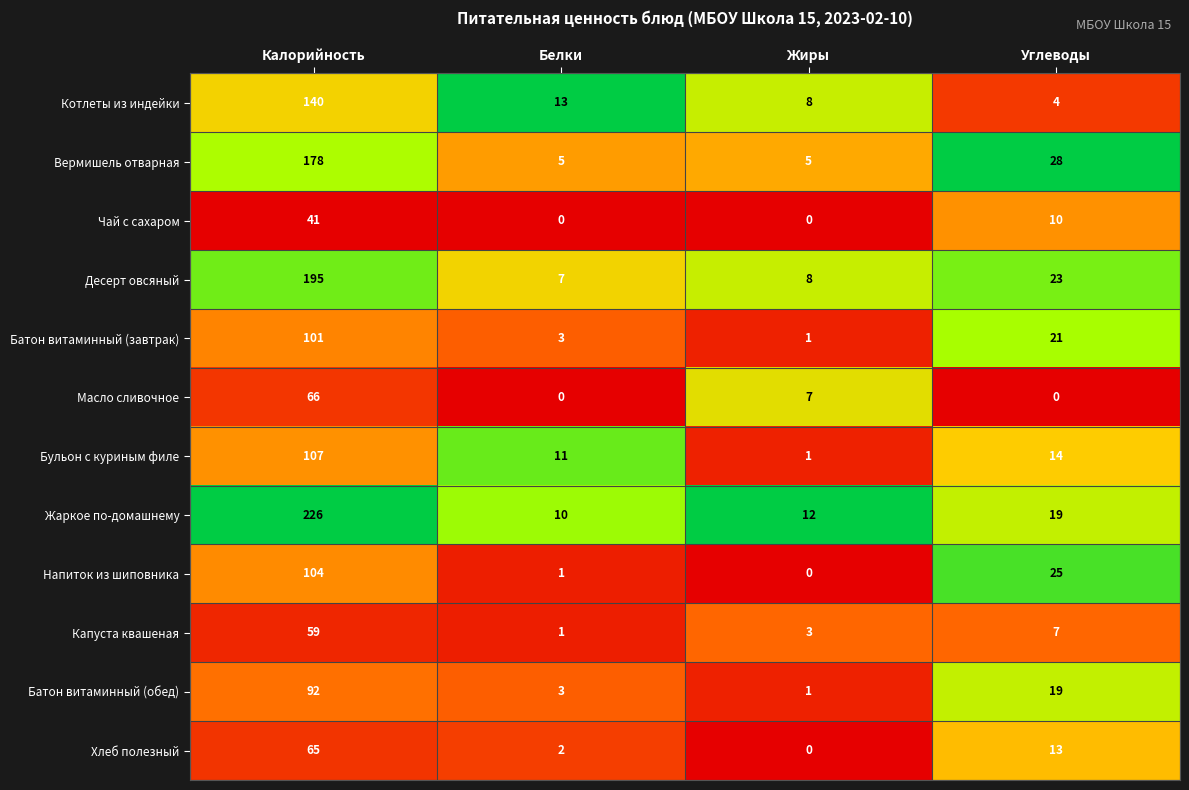

Where is Жаркое по-домашнему nearest to the value 118?

Углеводы